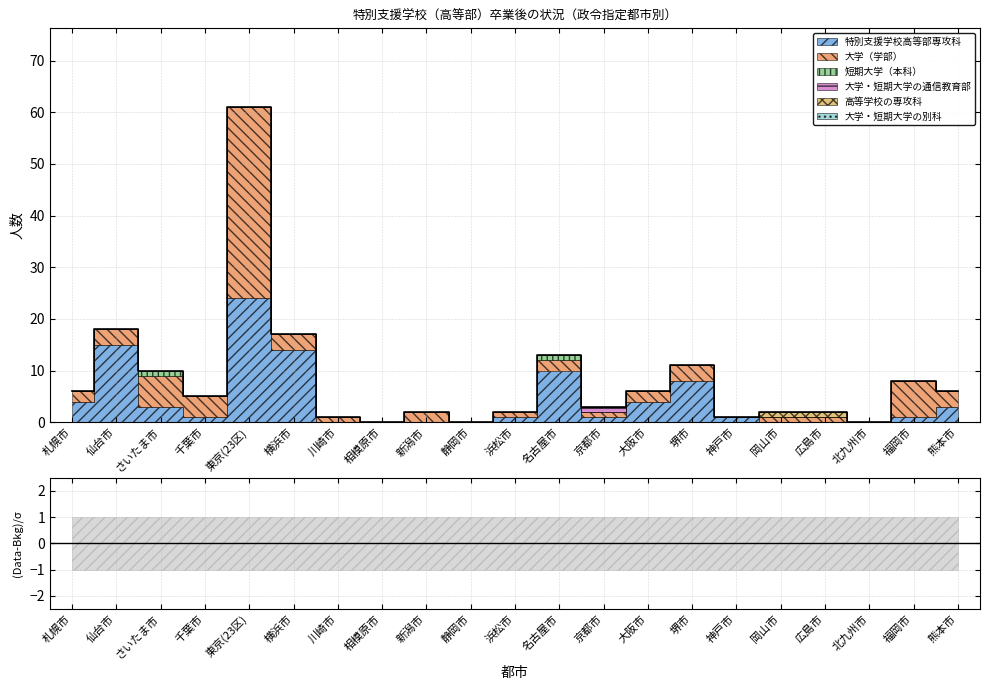

True or false: 特別支援学校高等部専攻科 has a value of 4 at 札幌市.

True